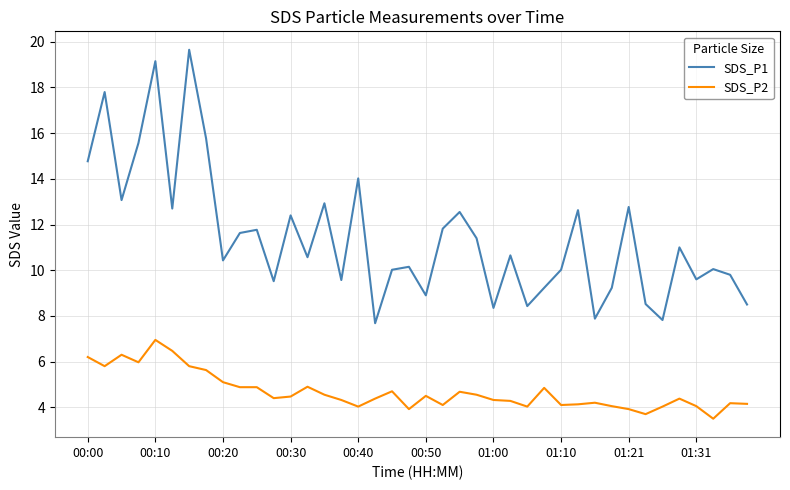

What is the difference between the maximum and minimum values in the SDS_P1 series?

12.0